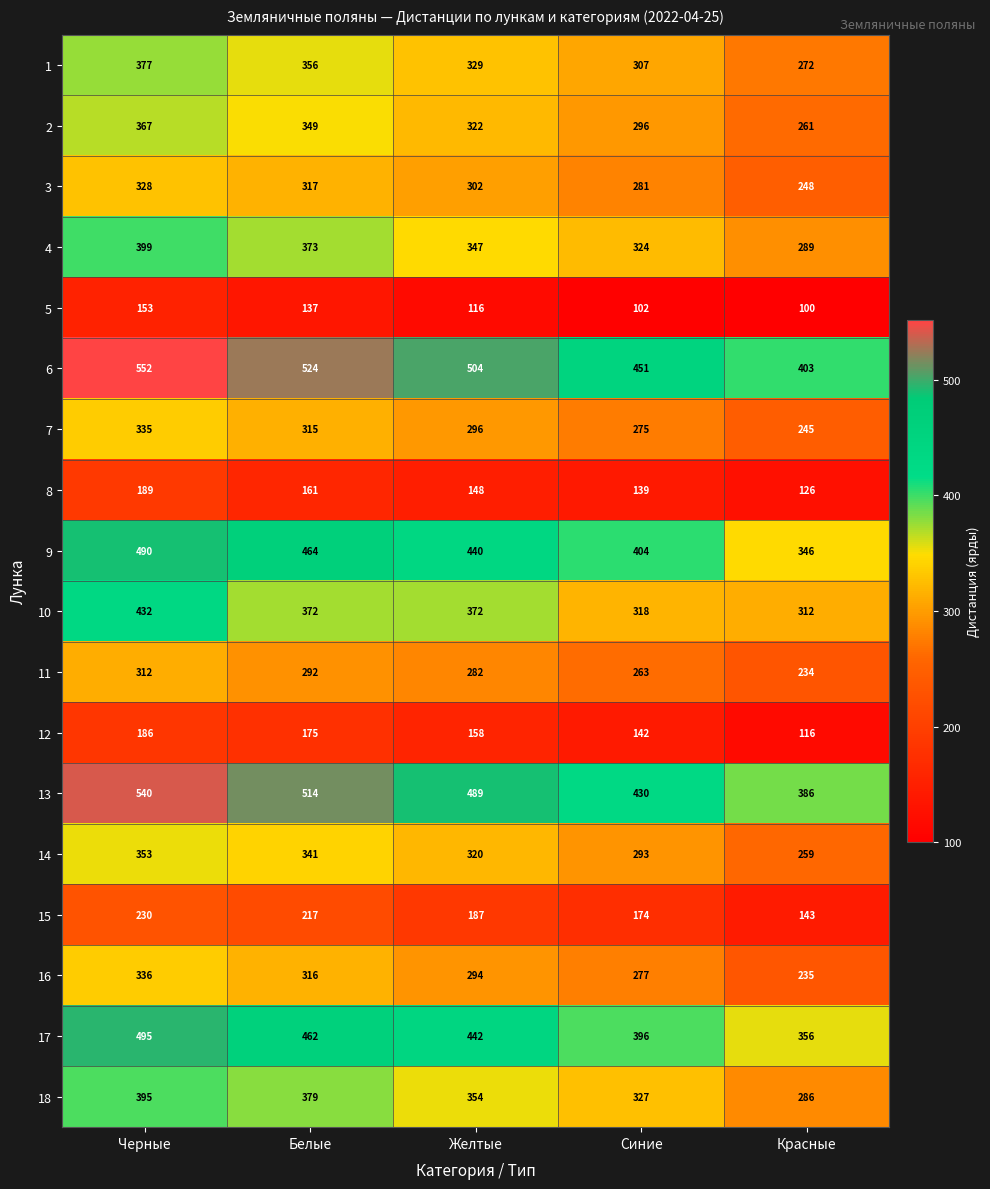

What is the total value across all series at Белые?

6064